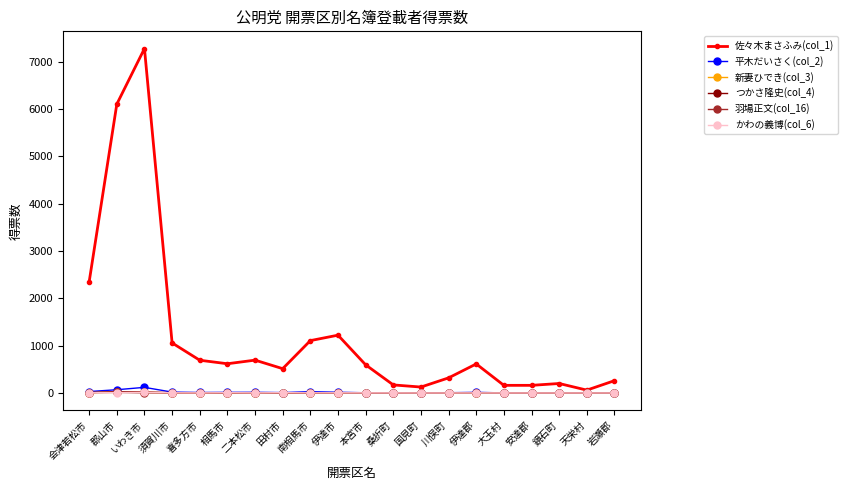

At which label does かわの義博(col_6) first exceed 2?

会津若松市